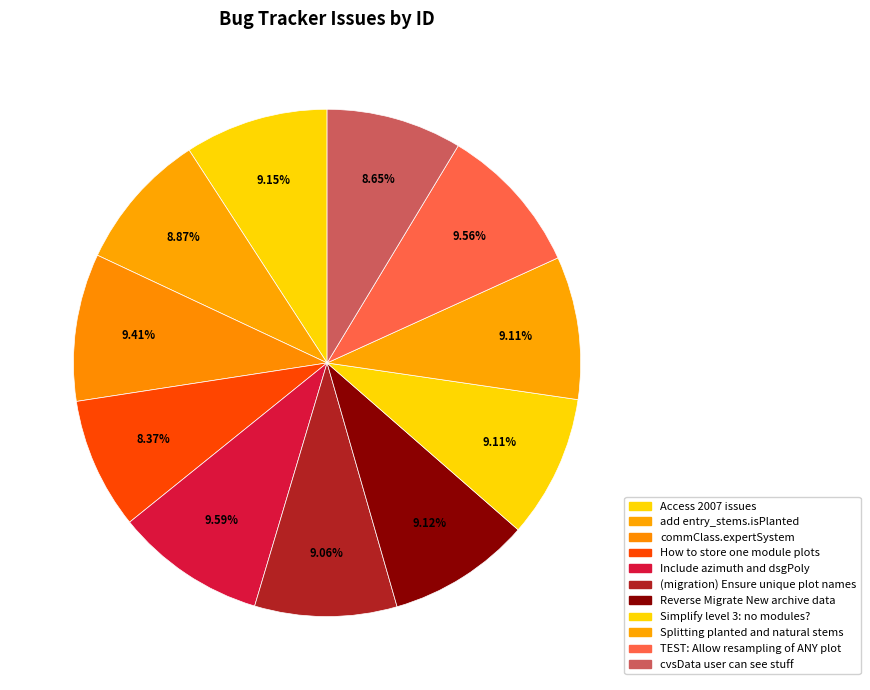

Which has a higher value, Reverse Migrate New archive data or Access 2007 issues?

Access 2007 issues